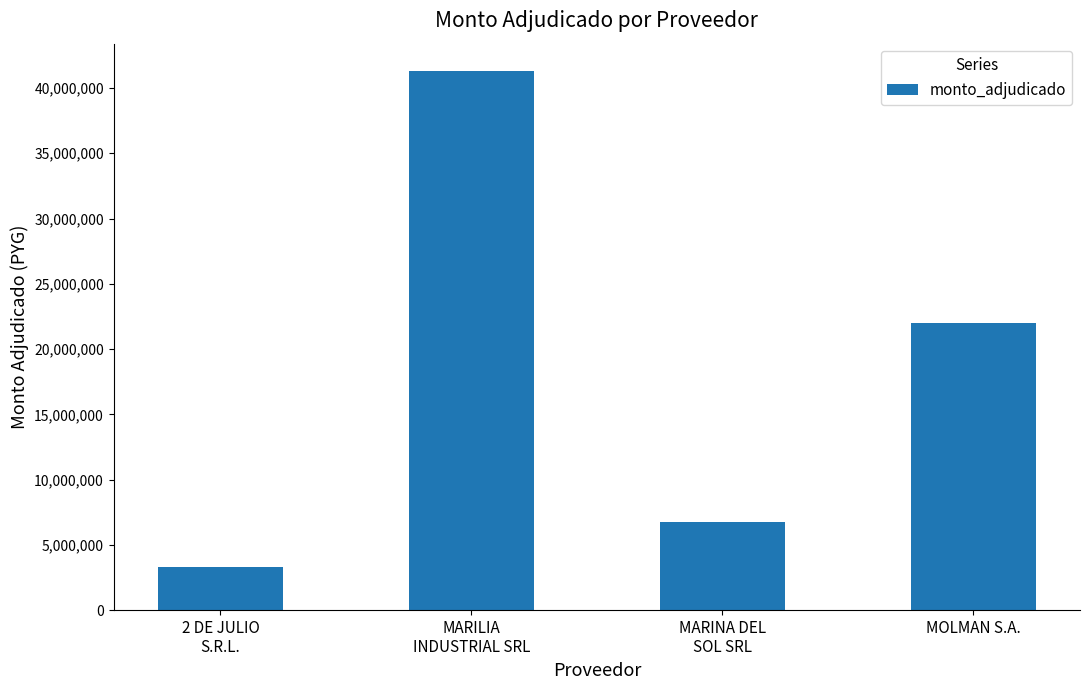

How many data points does each series have?

4